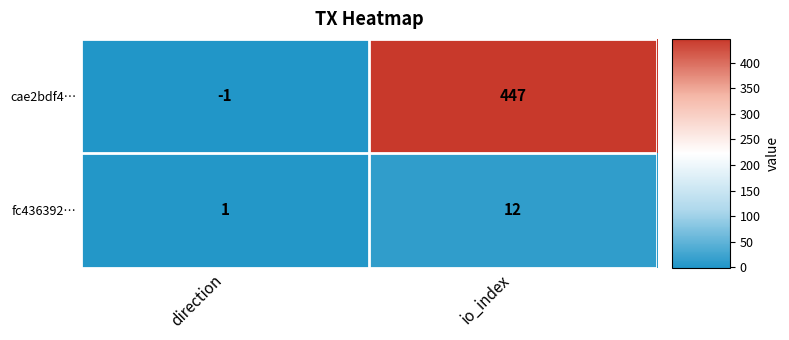

What is the spread (max minus min) of values at io_index?

435